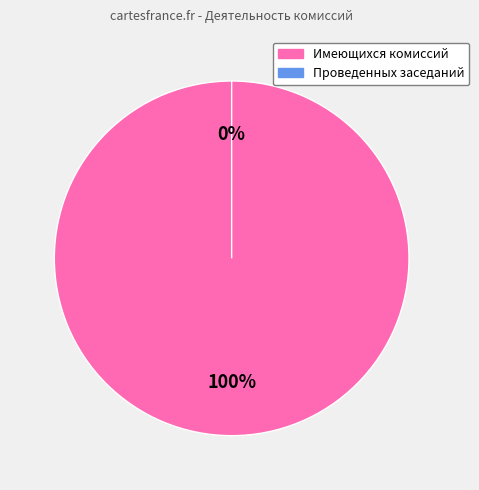

True or false: Количество имеющихся комиссий accounts for 100% of the total.

True